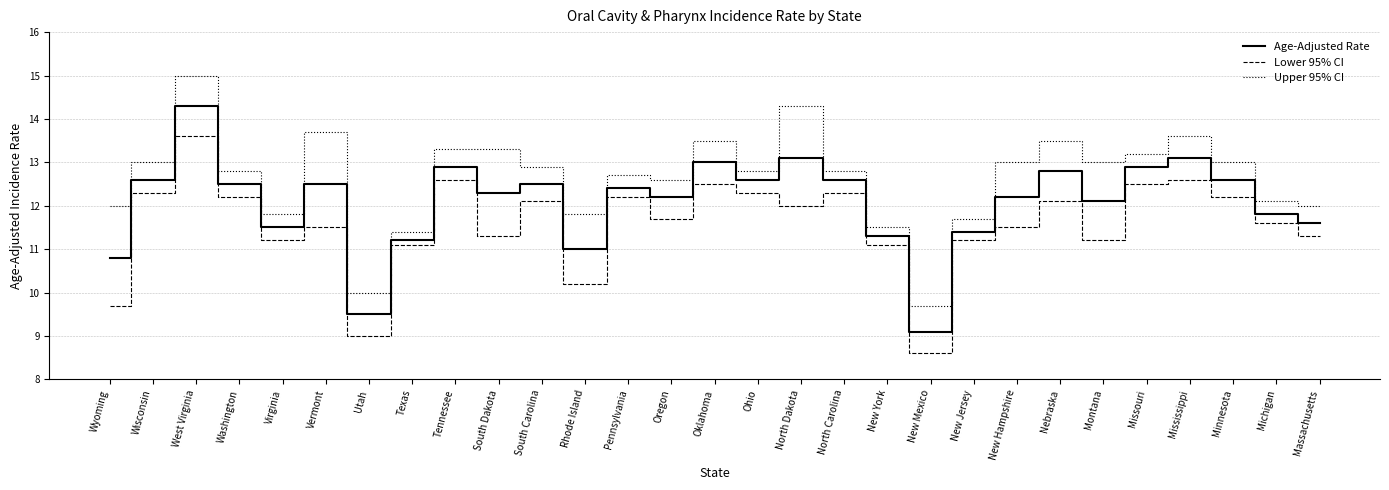

Rank the series at New Mexico from highest to lowest value.

Upper 95% CI, Age-Adjusted Rate, Lower 95% CI